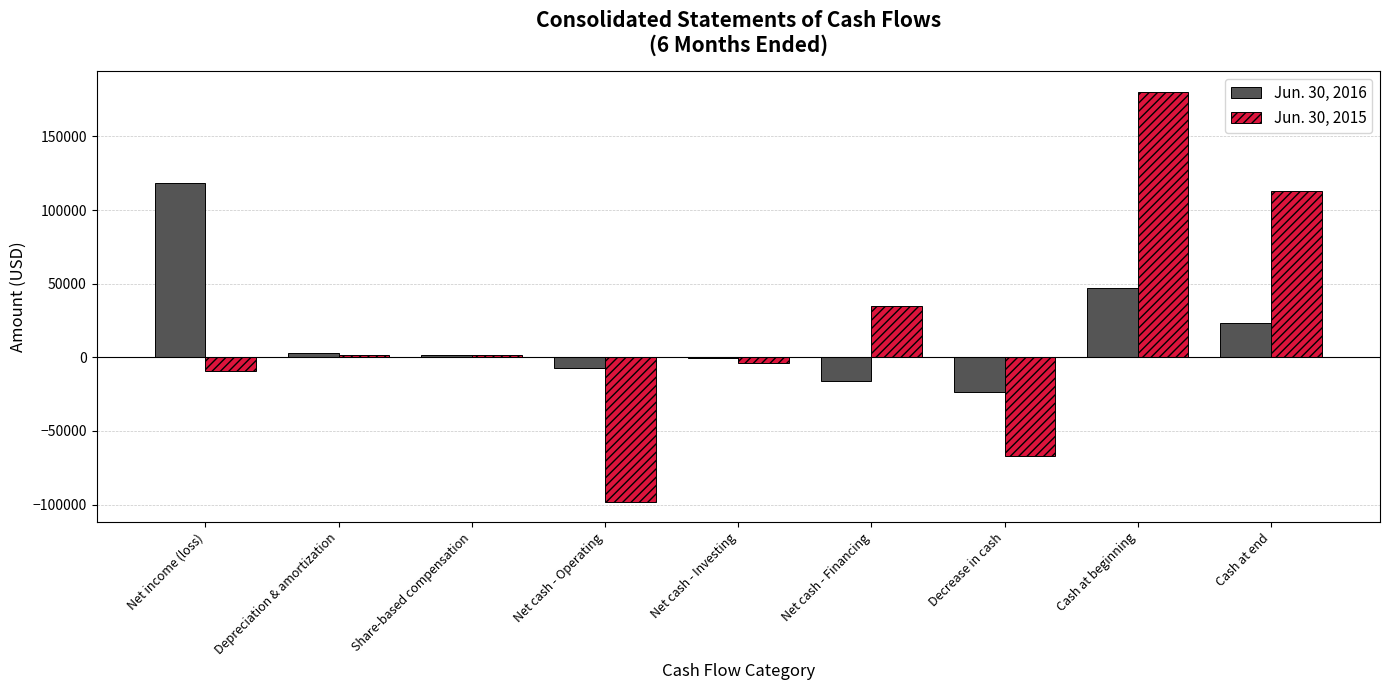

Is the value of Jun. 30, 2016 at Cash at end greater than the value of Jun. 30, 2015 at Depreciation & amortization?

Yes